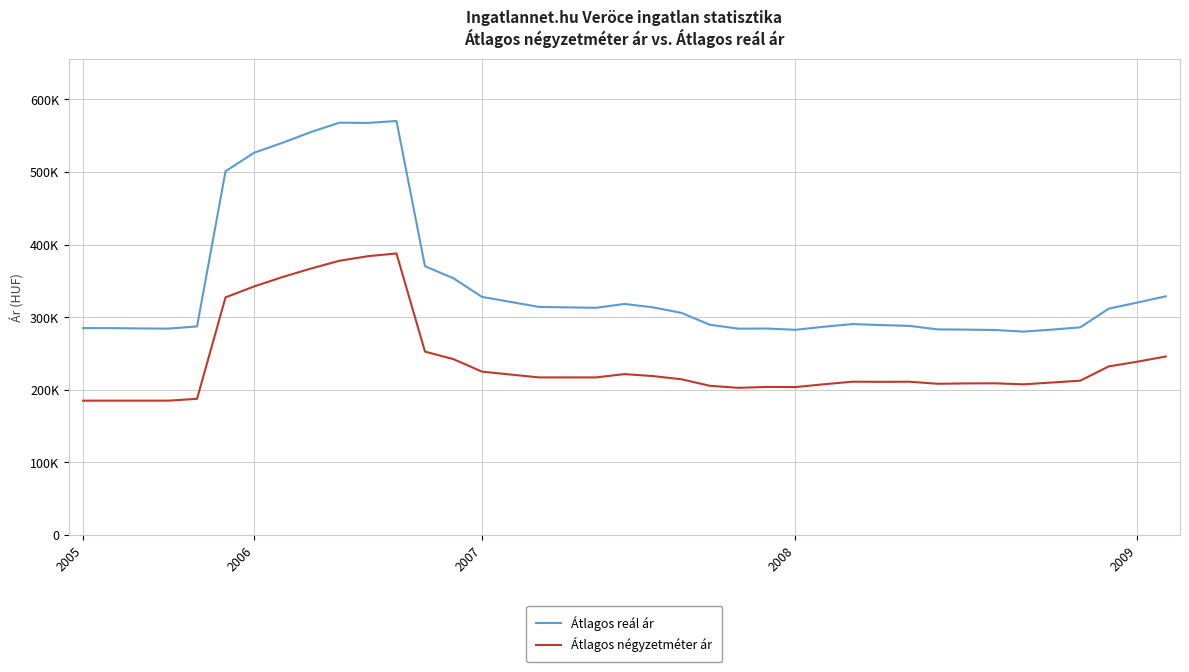

Which series has the largest range (max minus min)?

Átlagos reál ár